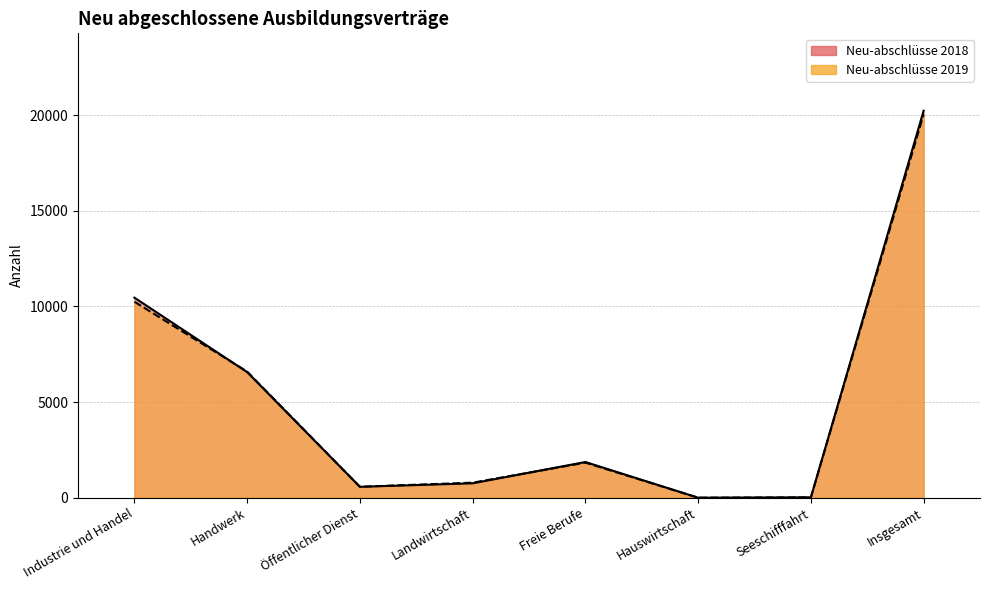

Does the chart have visible grid lines?

Yes